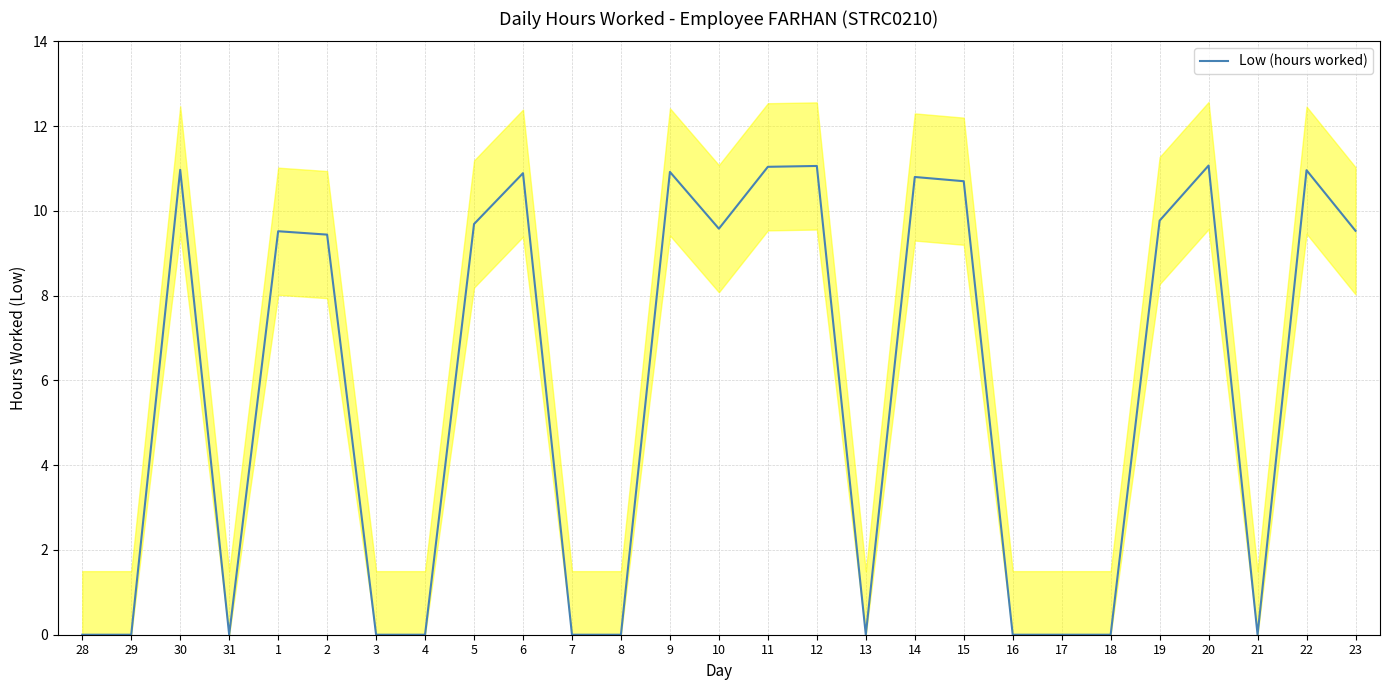

Where is the data nearest to the value 5?

2